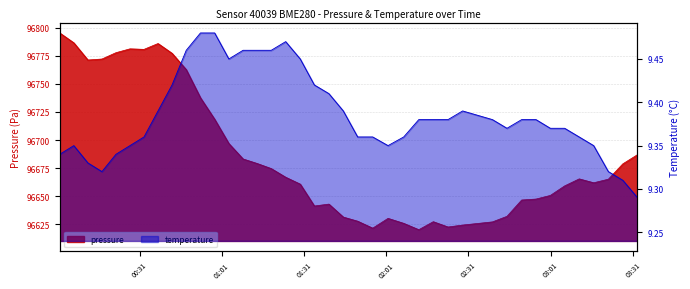

Reading left to right, what are all the values shown in this chart?

pressure: 96795.3	96786.5	96771.2	96772.1	96777.7	96781.2	96780.7	96785.9	96777.2	96762.7	96737.6	96718.5	96696.9	96683.2	96679.2	96674.7	96667.0	96660.8	96641.4	96643.1	96631.5	96627.9	96621.7	96630.4	96626.0	96620.3	96627.4	96622.7	96624.4	96627.3	96632.2	96646.7	96647.6	96650.8	96659.3	96665.5	96662.1	96665.2	96678.9	96687.0
temperature: 9.3	9.3	9.3	9.3	9.3	9.3	9.4	9.4	9.4	9.5	9.5	9.5	9.4	9.5	9.5	9.5	9.5	9.4	9.4	9.4	9.4	9.4	9.4	9.3	9.4	9.4	9.4	9.4	9.4	9.4	9.4	9.4	9.4	9.4	9.4	9.4	9.3	9.3	9.3	9.3